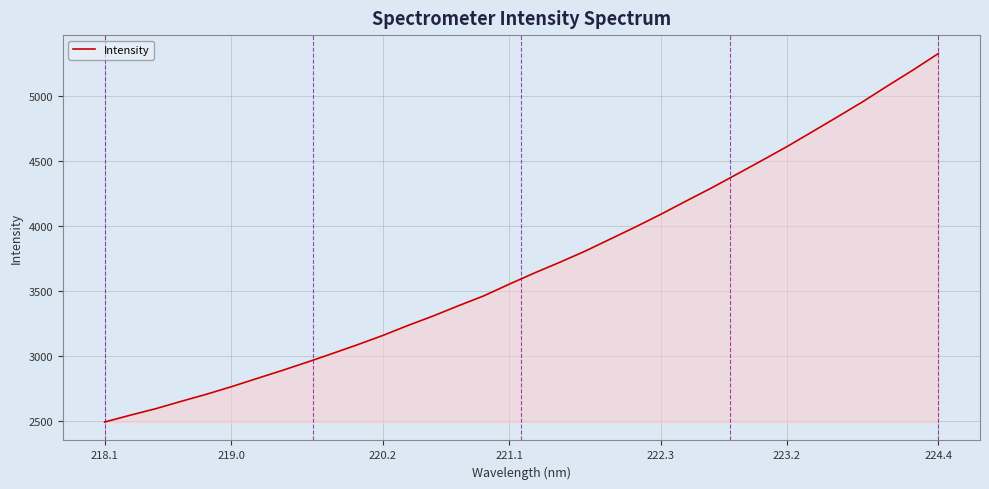

What is the maximum value shown in the chart?

5330.1